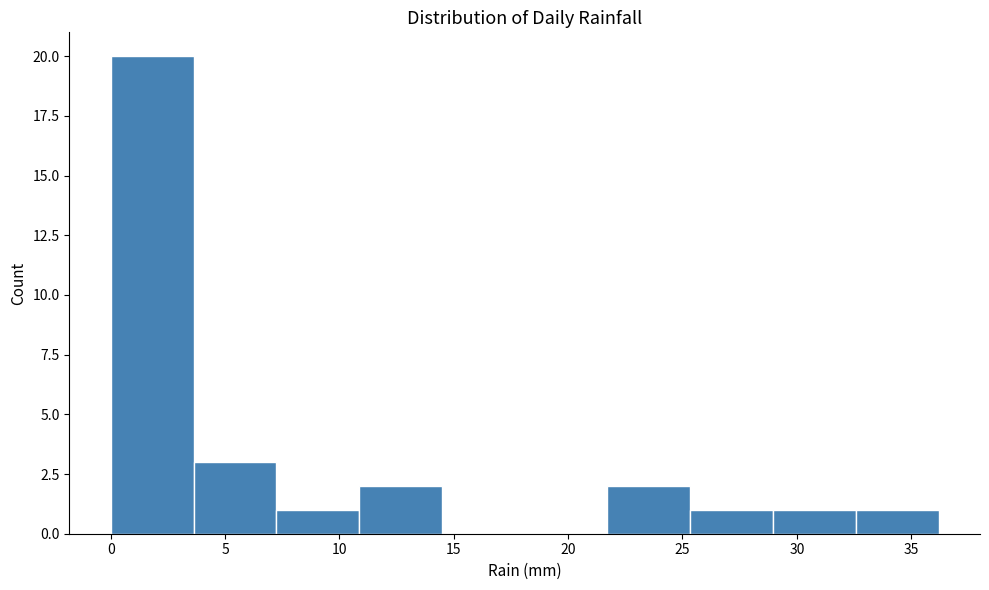

How tall is the bar that spans 0.0 to 3.5 on the x-axis? Neither the bar edges nor the heights are printed on the chart, so give them approximately, as read against the axes.

20